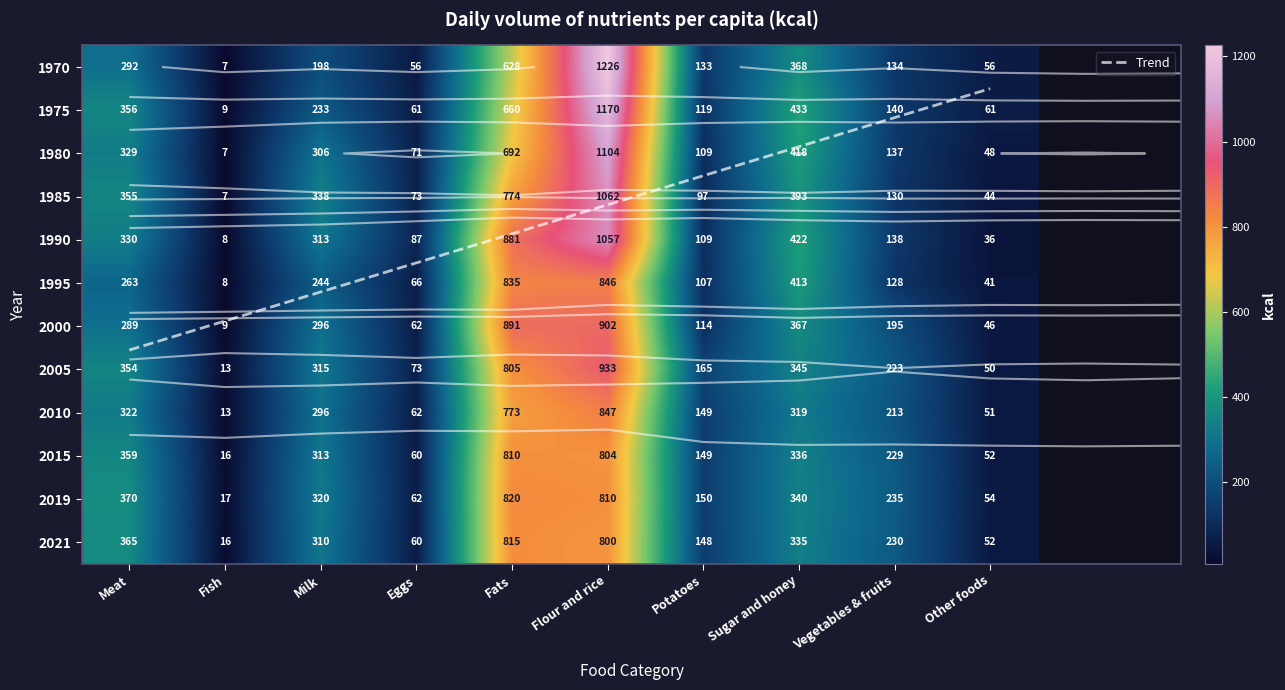

Is it true that Milk equals 89 at Sugar and honey?

False